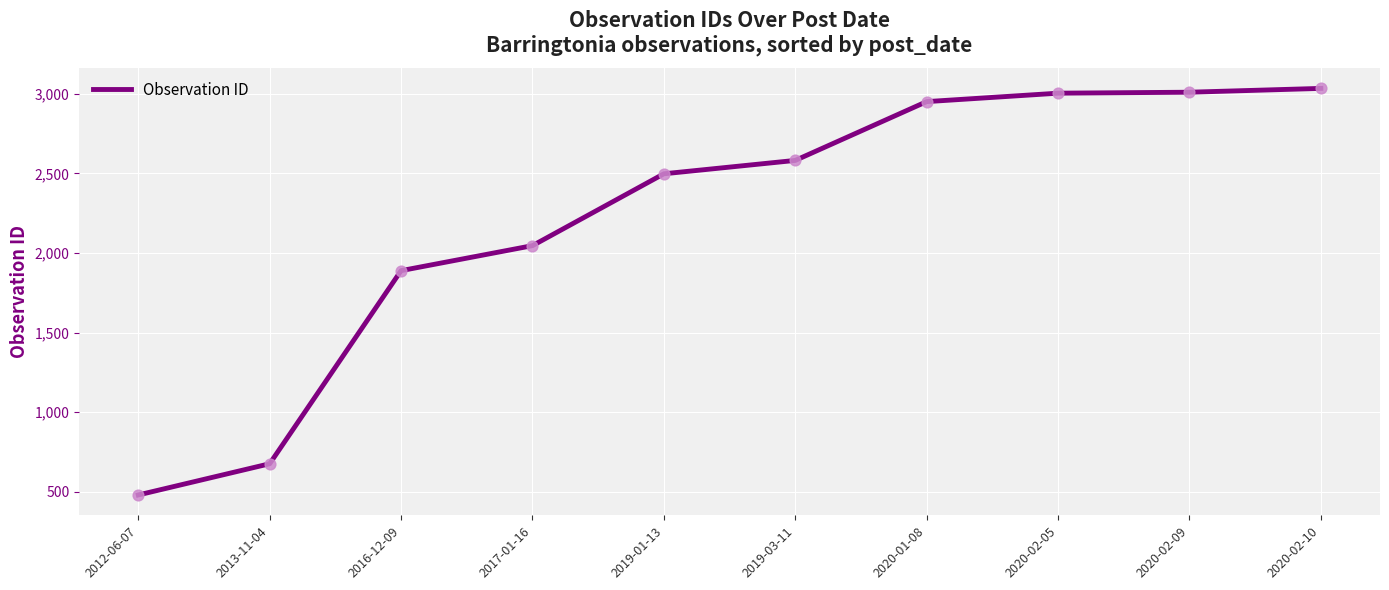

What is the change in value from 2020-01-08 to 2020-02-09?

+59